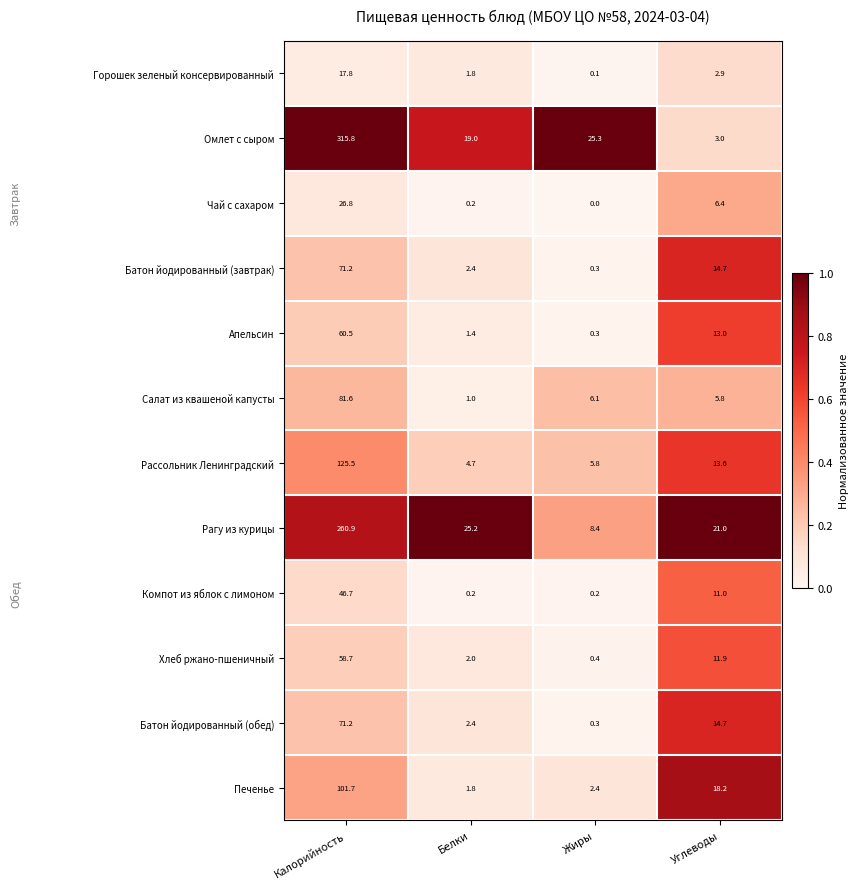

Is the value of Хлеб ржано-пшеничный at Калорийность greater than the value of Рагу из курицы at Углеводы?

Yes